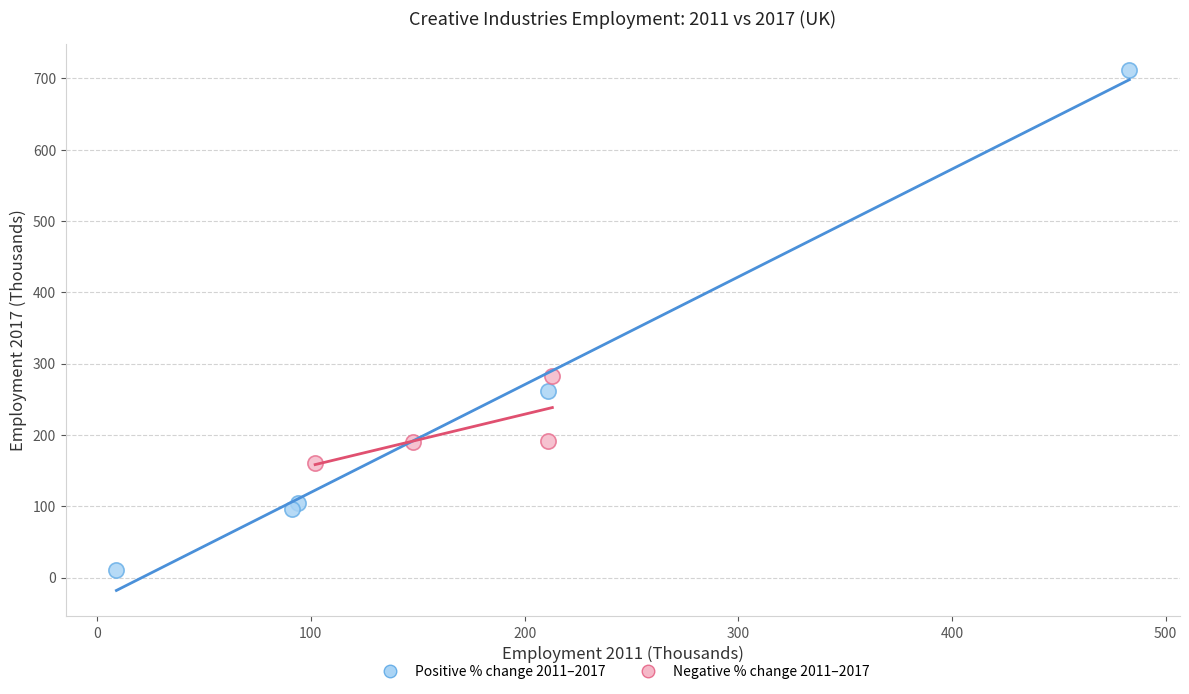

Which series reaches the maximum Y coordinate?

Positive % change 2011–2017